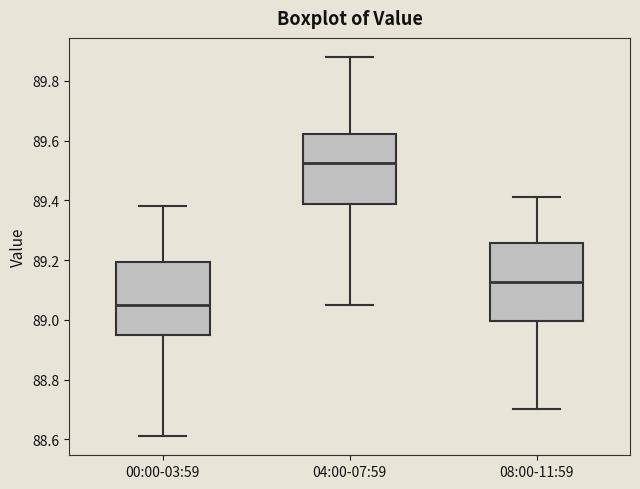

Which box's median line is the lowest?

00:00-03:59